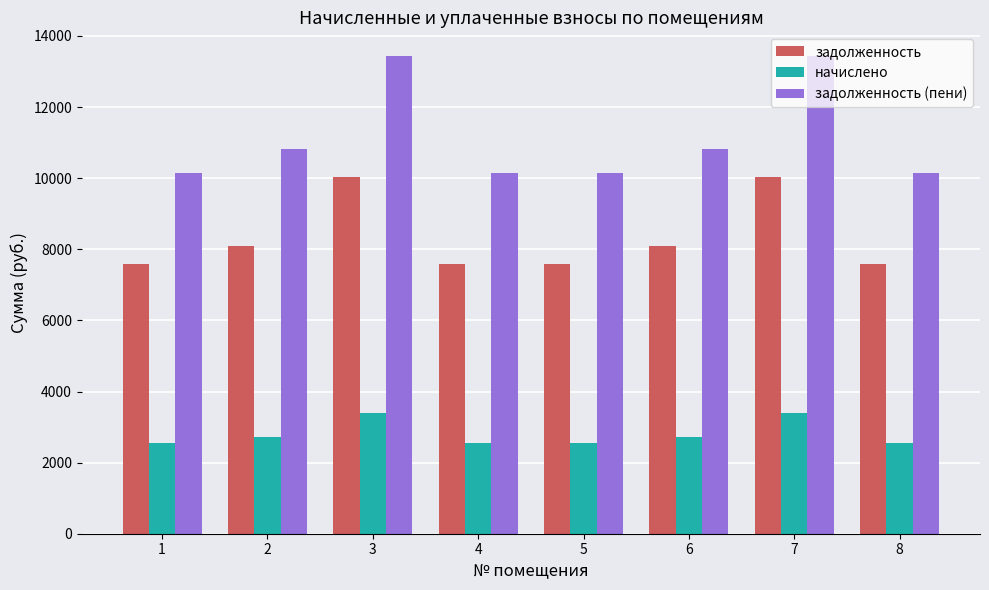

Are the bars horizontal?

No